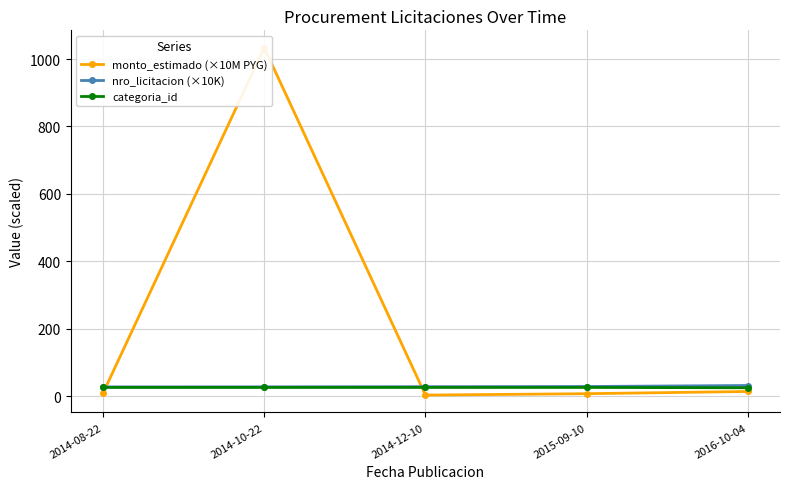

The monto_estimado (×10M PYG) series shows 13.0 at 2014-08-22. True or false?

False